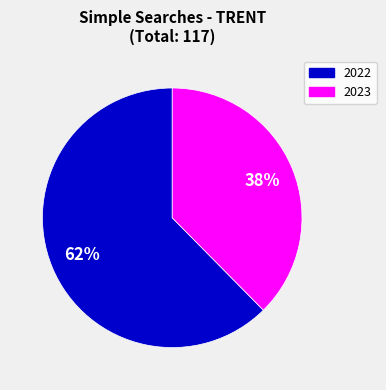

To the nearest percent, what is the average slice percentage?

50%